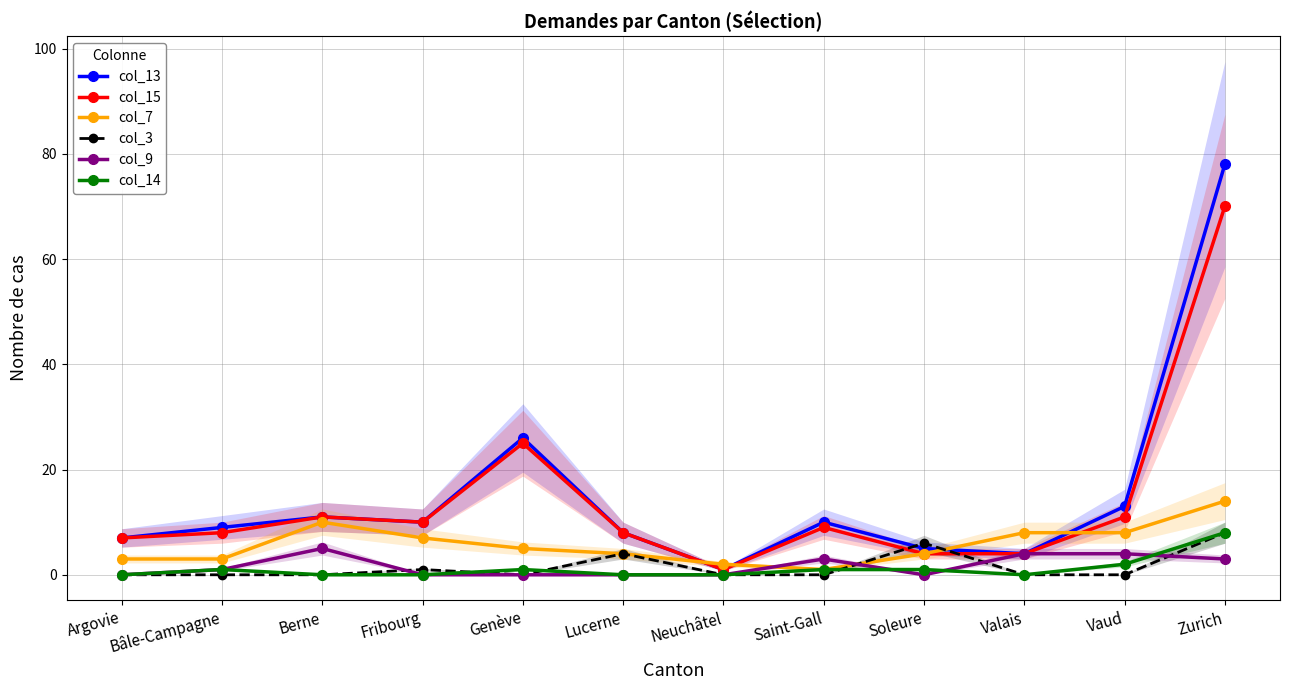

Read the col_15 value at Zurich.

70